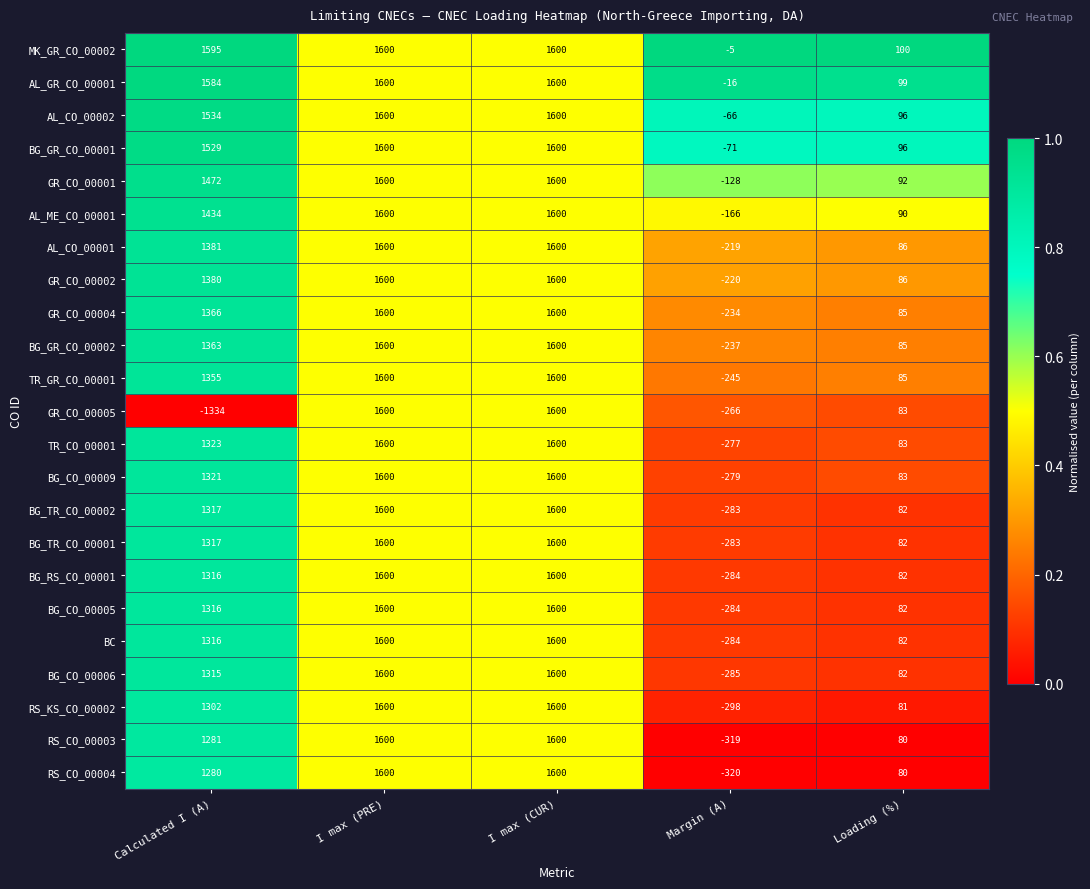

What is the highest value of the RS_CO_00003 series?

1600